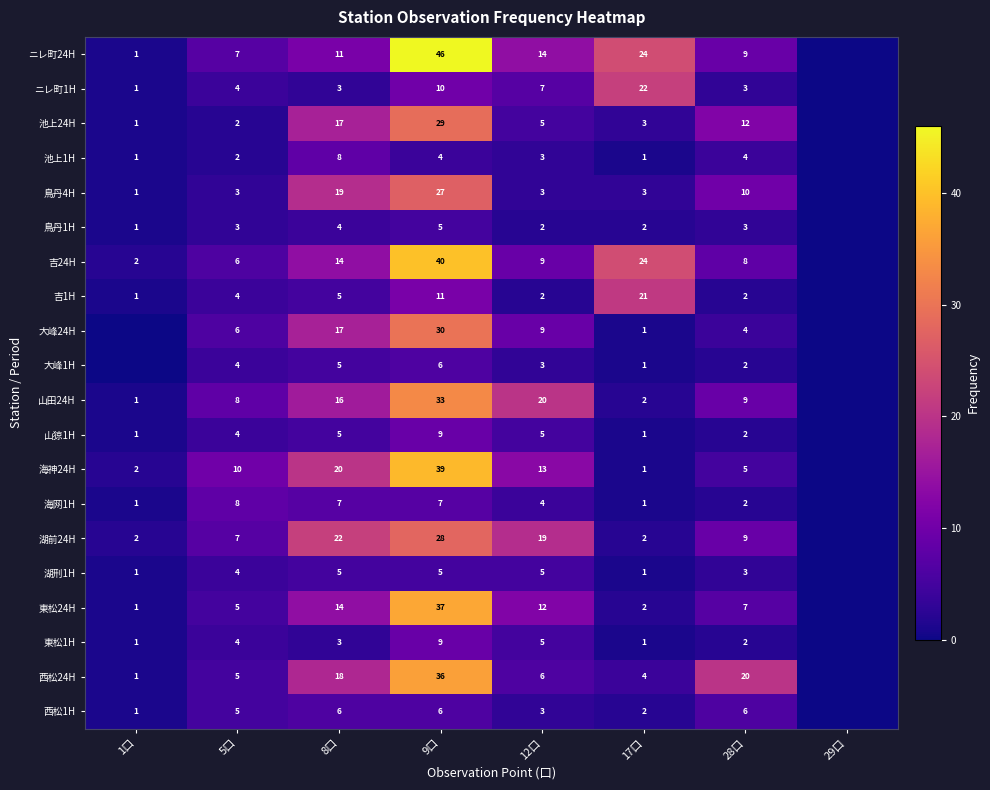

What is the difference between the 湖刑1H values at 12口 and 5口?

1